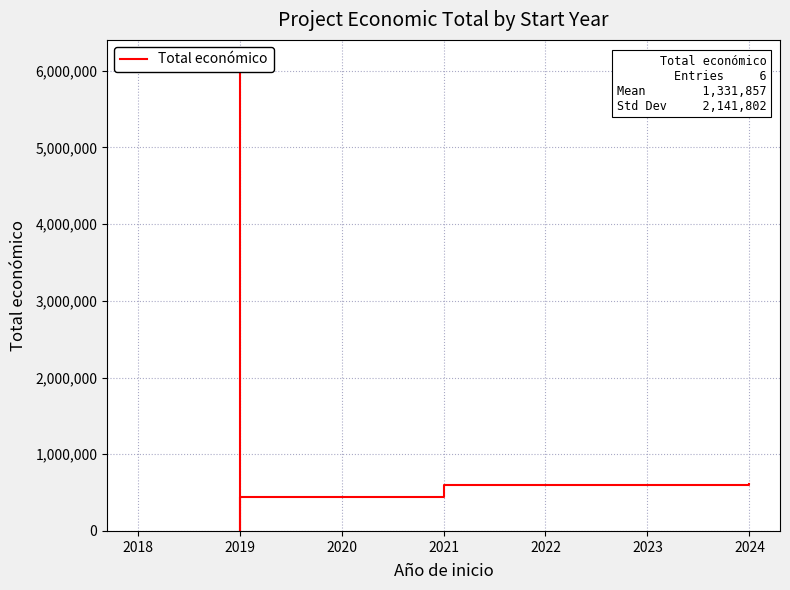

What is the maximum value shown in the chart?

6097171